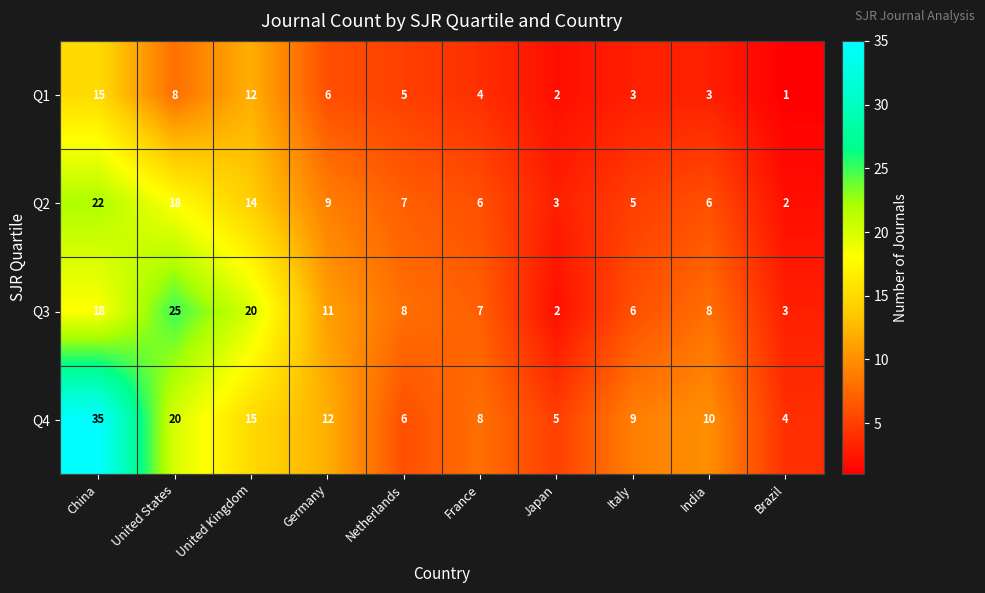

At Italy, list the series in order from smallest to largest.

Q1, Q2, Q3, Q4